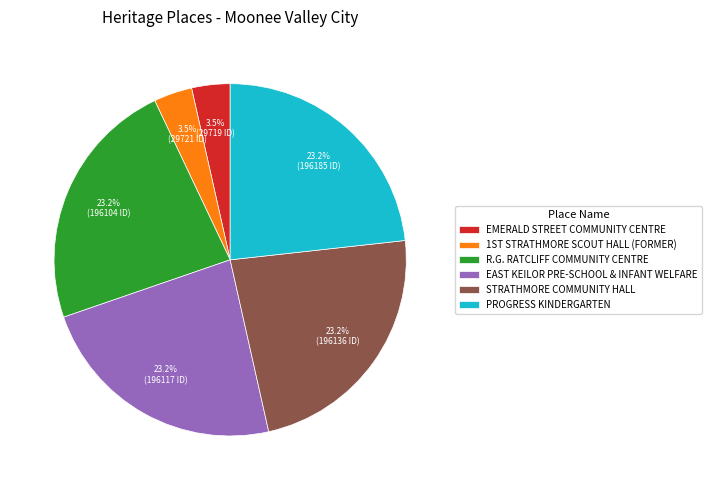

What is the ratio of the value at R.G. RATCLIFF COMMUNITY CENTRE to the value at EAST KEILOR PRE-SCHOOL & INFANT WELFARE?

1.0